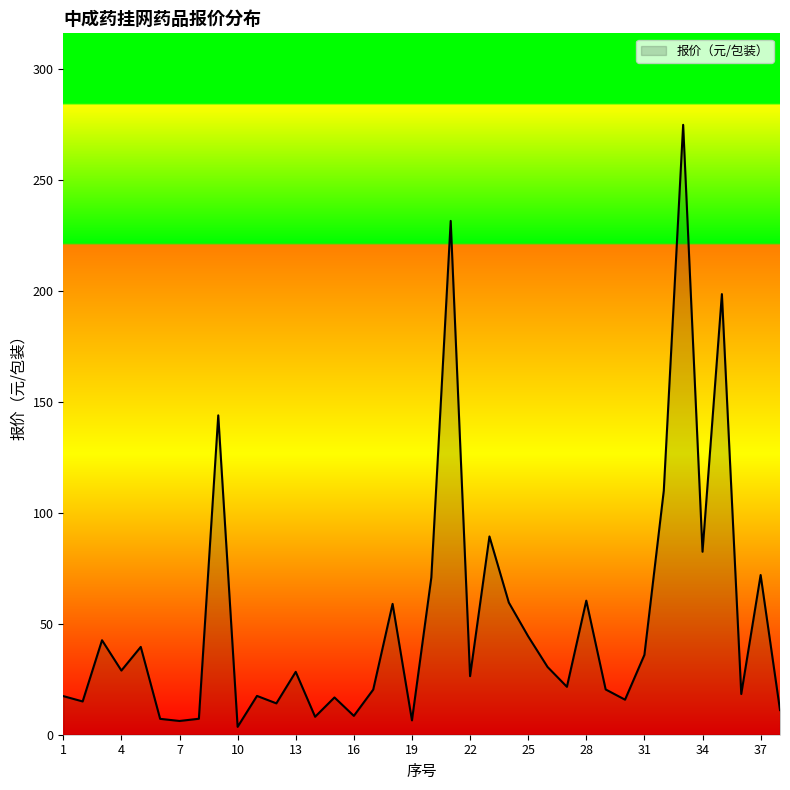

Does the chart have visible grid lines?

No